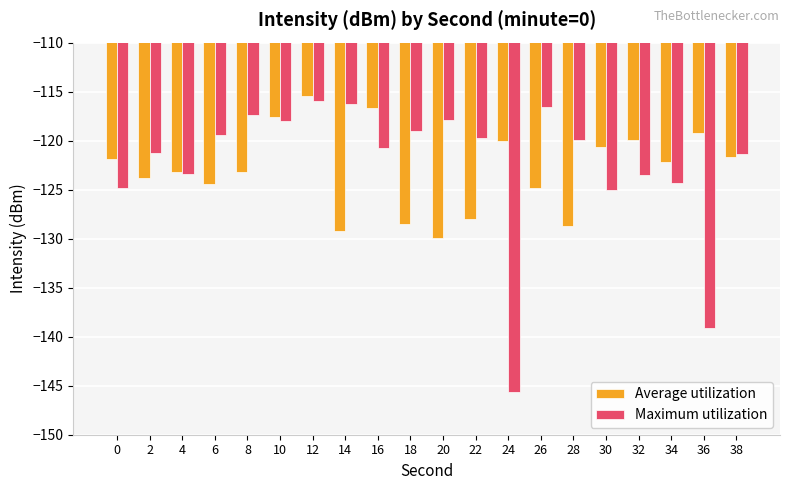

What is the difference between the highest and lowest values at 6?

5.1